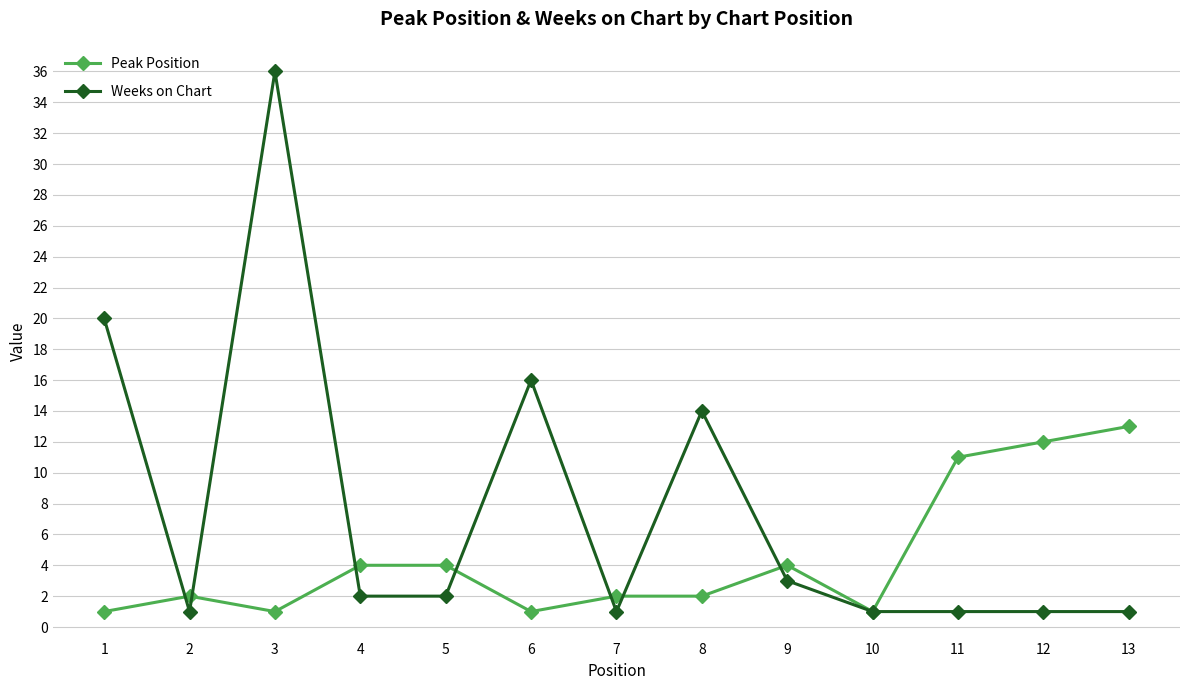

What is the value of the Weeks on Chart point at the 3rd from the left?

36